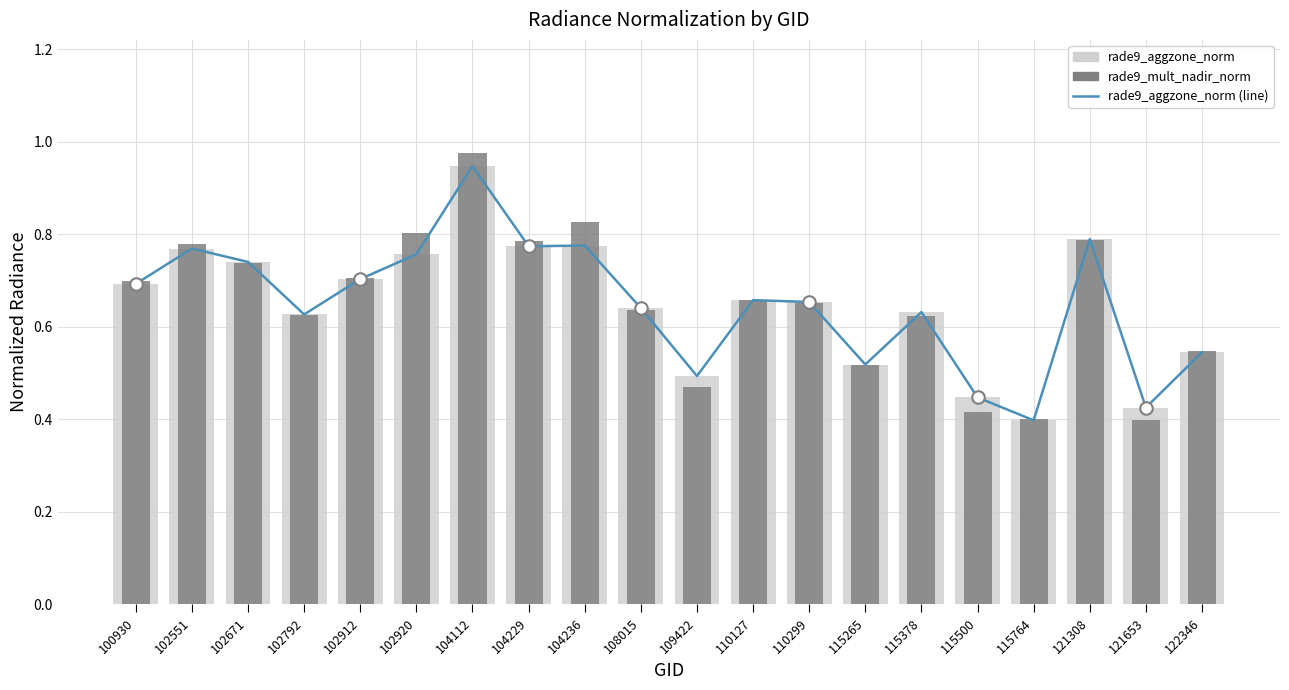

What is the value of the rade9_mult_nadir_norm bar at the 19th from the left?

0.4